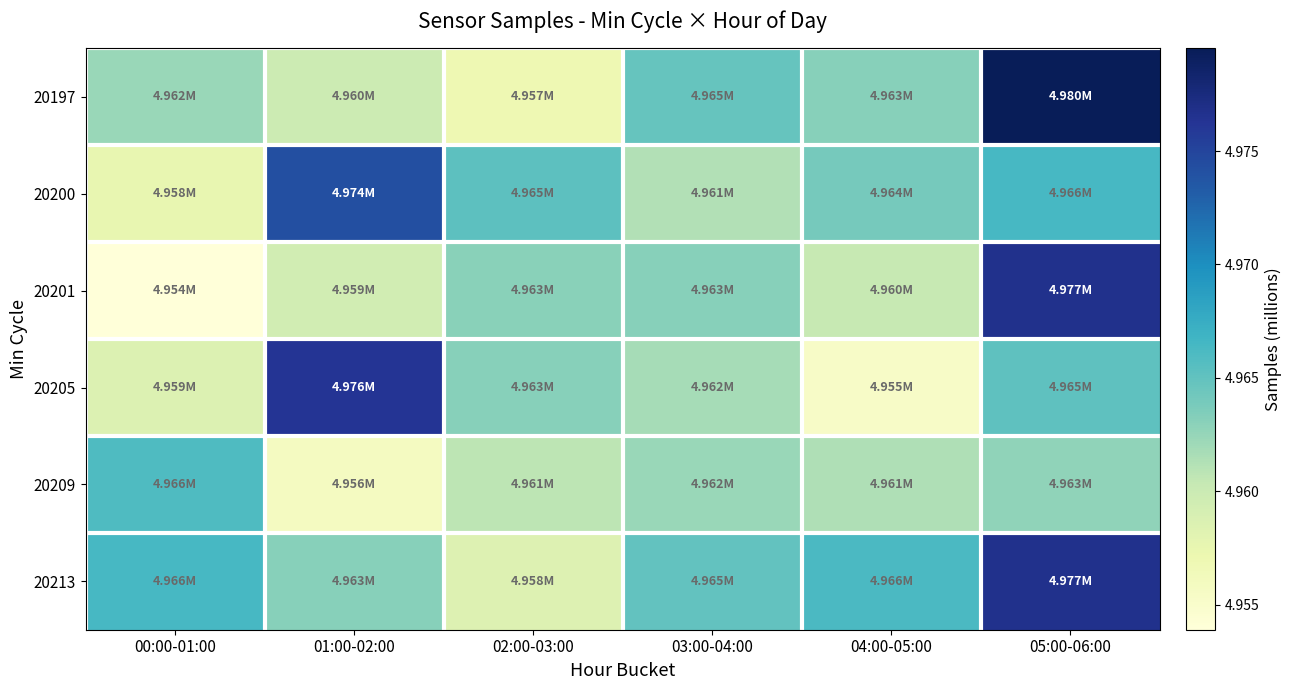

Reading left to right, transcribe all the data shown in this chart.

20197: 00:00-01:00=5.0	01:00-02:00=5.0	02:00-03:00=5.0	03:00-04:00=5.0	04:00-05:00=5.0	05:00-06:00=5.0
20200: 00:00-01:00=5.0	01:00-02:00=5.0	02:00-03:00=5.0	03:00-04:00=5.0	04:00-05:00=5.0	05:00-06:00=5.0
20201: 00:00-01:00=5.0	01:00-02:00=5.0	02:00-03:00=5.0	03:00-04:00=5.0	04:00-05:00=5.0	05:00-06:00=5.0
20205: 00:00-01:00=5.0	01:00-02:00=5.0	02:00-03:00=5.0	03:00-04:00=5.0	04:00-05:00=5.0	05:00-06:00=5.0
20209: 00:00-01:00=5.0	01:00-02:00=5.0	02:00-03:00=5.0	03:00-04:00=5.0	04:00-05:00=5.0	05:00-06:00=5.0
20213: 00:00-01:00=5.0	01:00-02:00=5.0	02:00-03:00=5.0	03:00-04:00=5.0	04:00-05:00=5.0	05:00-06:00=5.0